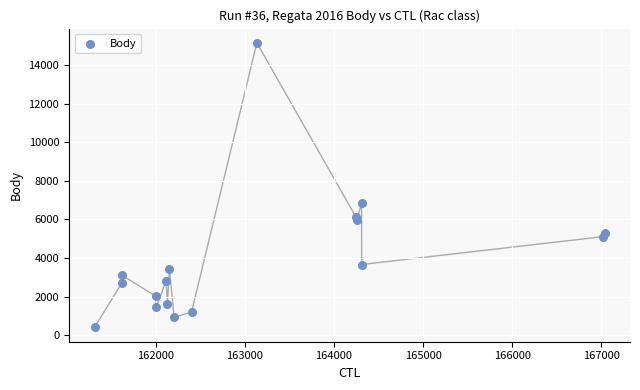

What Y value in the scatter plot is closest to 7772?

6835